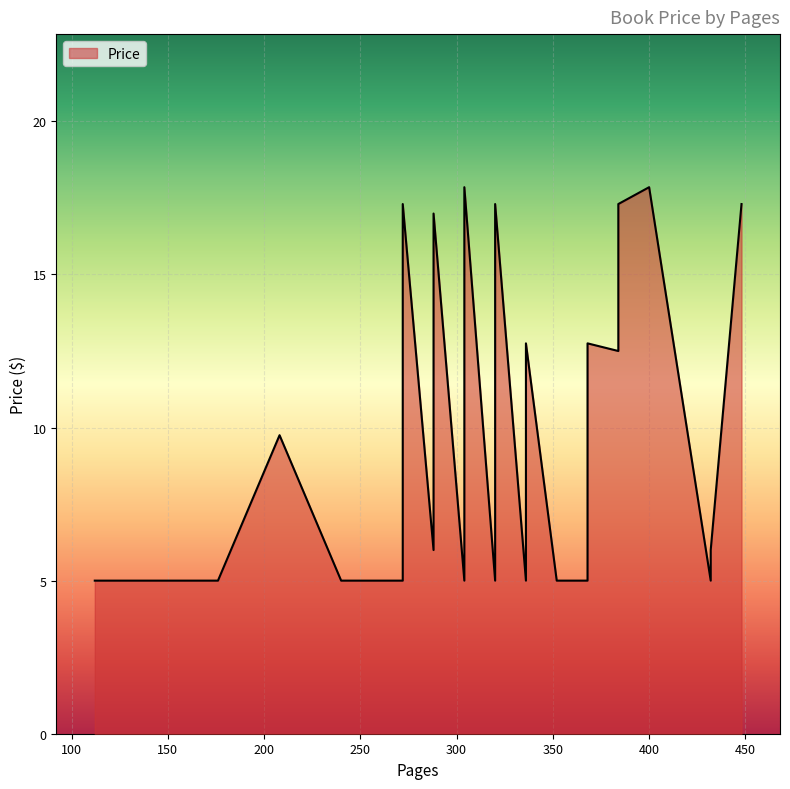

At which category does the chart reach its peak across all series?

304